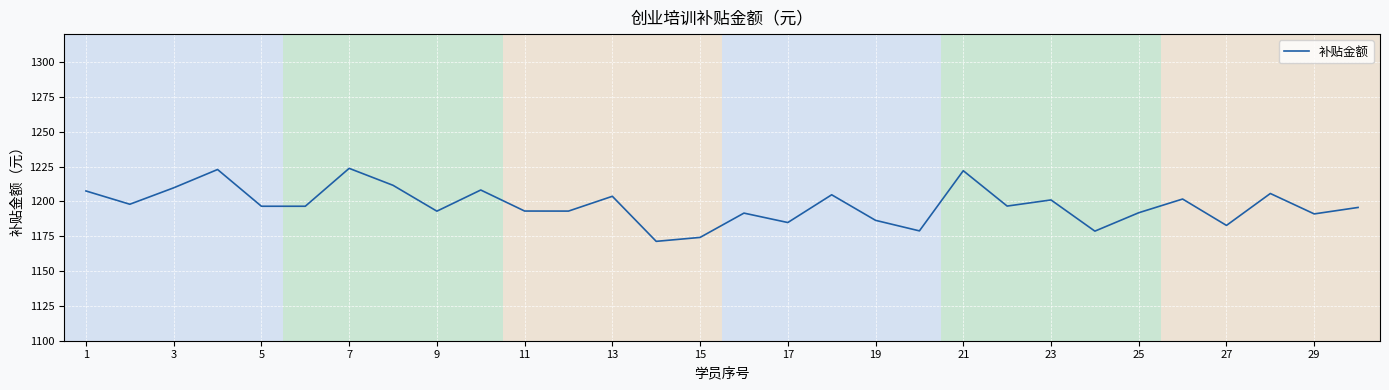

What is the smallest value displayed?

1171.3